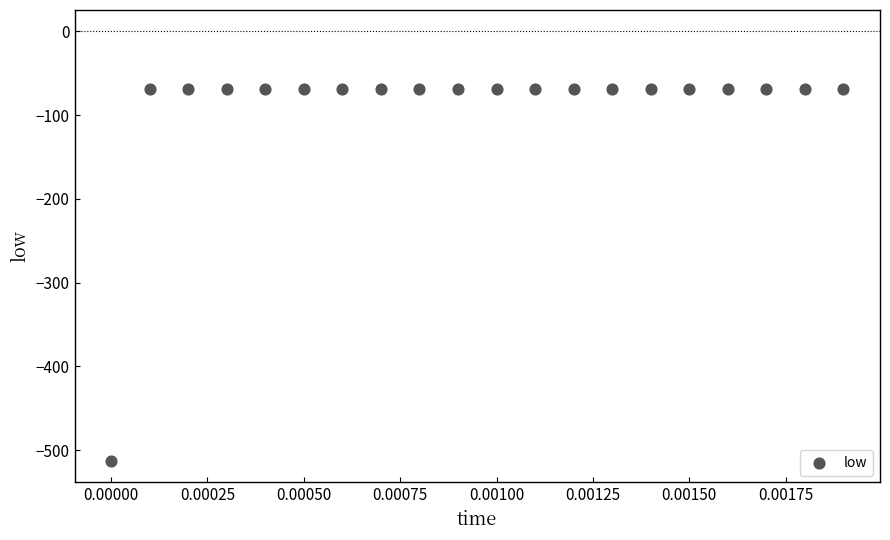

How many points are shown in the scatter plot?

20